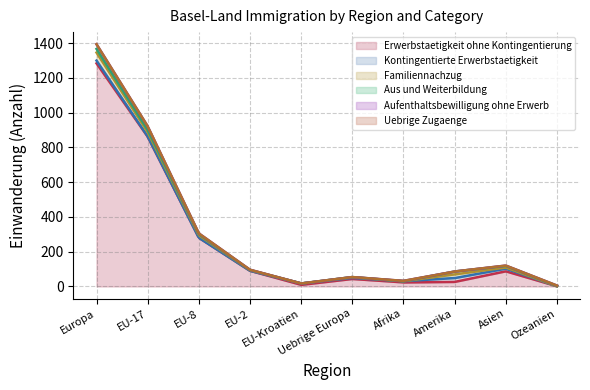

Between 1 and 7, which series saw the biggest shift?

Erwerbstaetigkeit ohne Kontingentierung